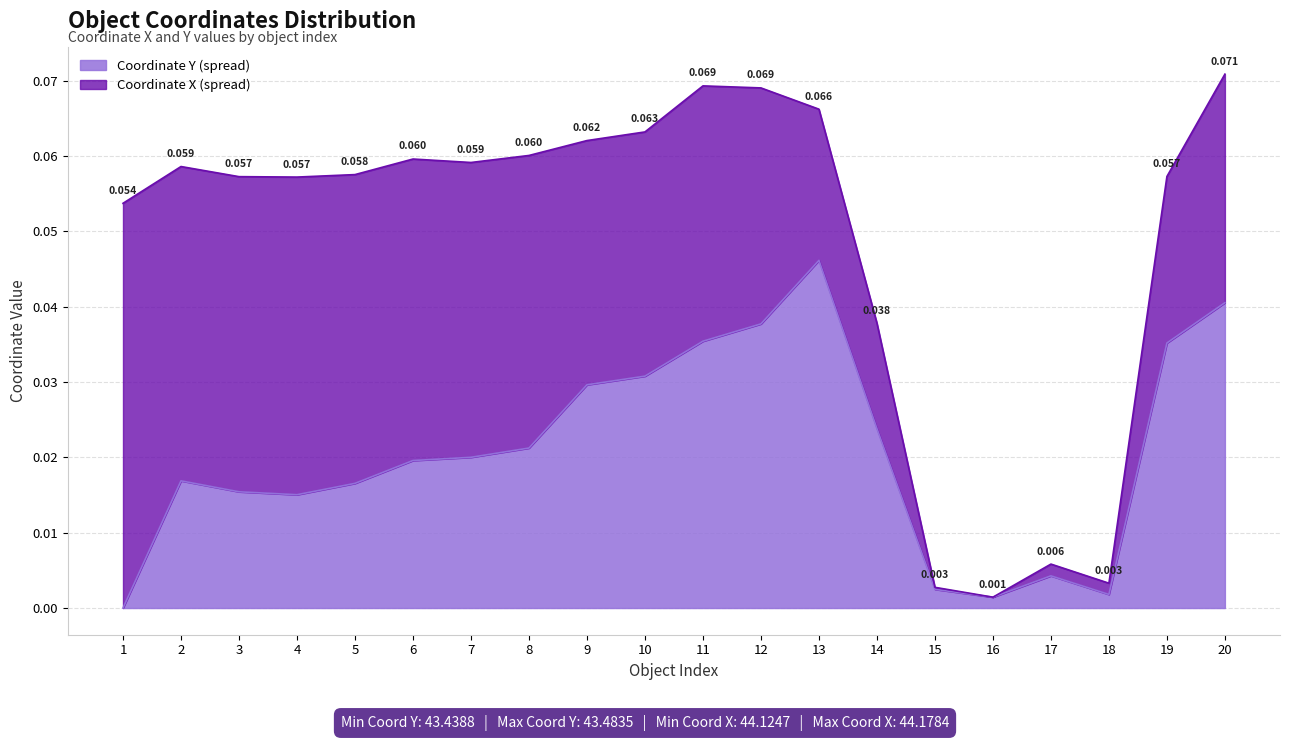

How many interior local peaks (higher than both neighbors) does the data have?

3